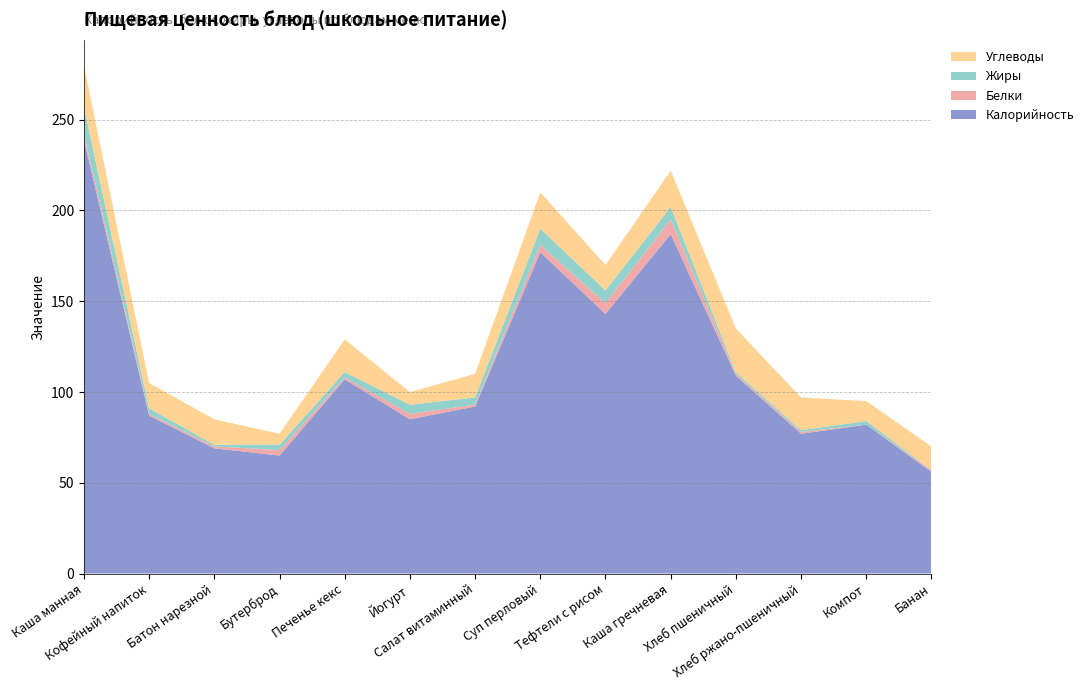

Reading left to right, transcribe all the data shown in this chart.

Калорийность: Каша манная=239	Кофейный напиток=87	Батон нарезной=69	Бутерброд=65	Печенье кекс=107	Йогурт=85	Салат витаминный=92	Суп перловый=177	Тефтели с рисом=143	Каша гречневая=187	Хлеб пшеничный=109	Хлеб ржано-пшеничный=77	Компот=82	Банан=56
Белки: Каша манная=3	Кофейный напиток=1	Батон нарезной=1	Бутерброд=3	Печенье кекс=1	Йогурт=3	Салат витаминный=1	Суп перловый=4	Тефтели с рисом=6	Каша гречневая=8	Хлеб пшеничный=1	Хлеб ржано-пшеничный=1	Компот=0	Банан=1
Жиры: Каша манная=15	Кофейный напиток=3	Батон нарезной=1	Бутерброд=3	Печенье кекс=3	Йогурт=5	Салат витаминный=4	Суп перловый=9	Тефтели с рисом=7	Каша гречневая=7	Хлеб пшеничный=1	Хлеб ржано-пшеничный=1	Компот=2	Банан=0
Углеводы: Каша манная=23	Кофейный напиток=14	Батон нарезной=14	Бутерброд=6	Печенье кекс=18	Йогурт=7	Салат витаминный=13	Суп перловый=20	Тефтели с рисом=14	Каша гречневая=20	Хлеб пшеничный=24	Хлеб ржано-пшеничный=18	Компот=11	Банан=13